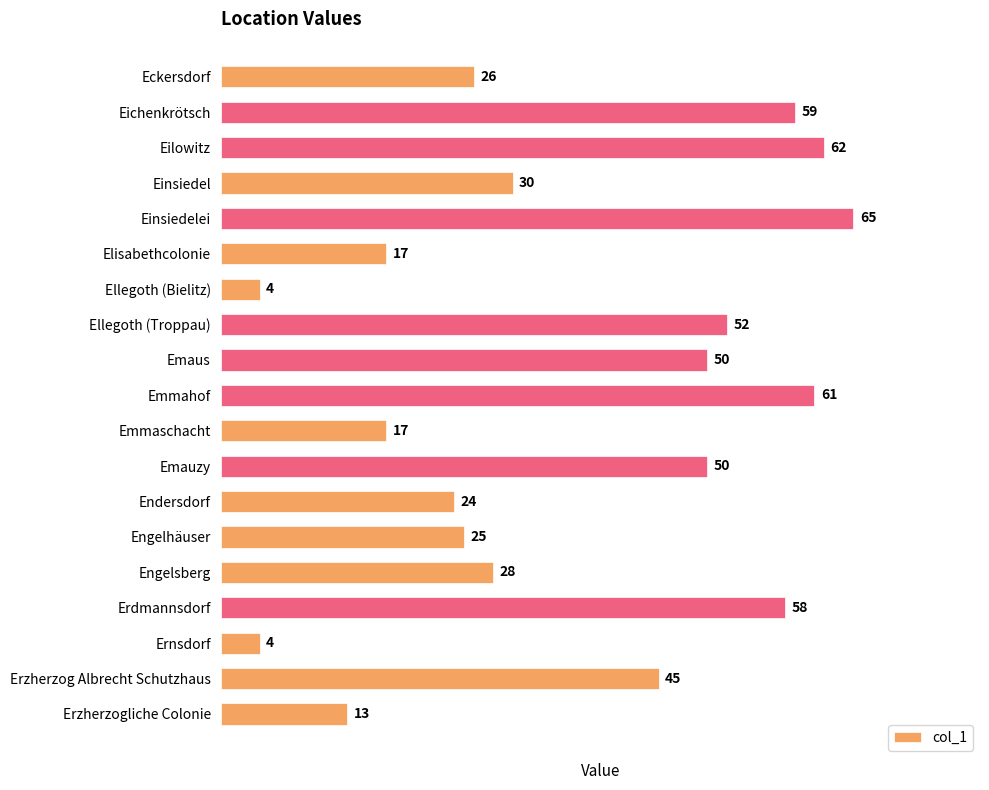

Is it true that the value at Emmaschacht is 6?

False